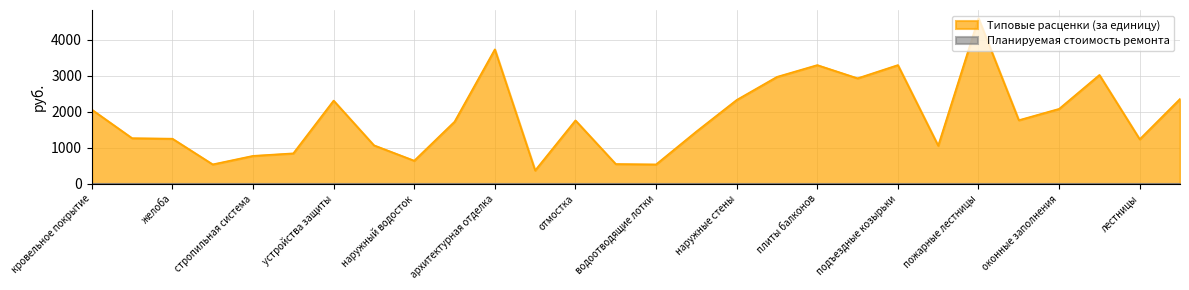

What is the approximate value at плиты балконов?

3298.8